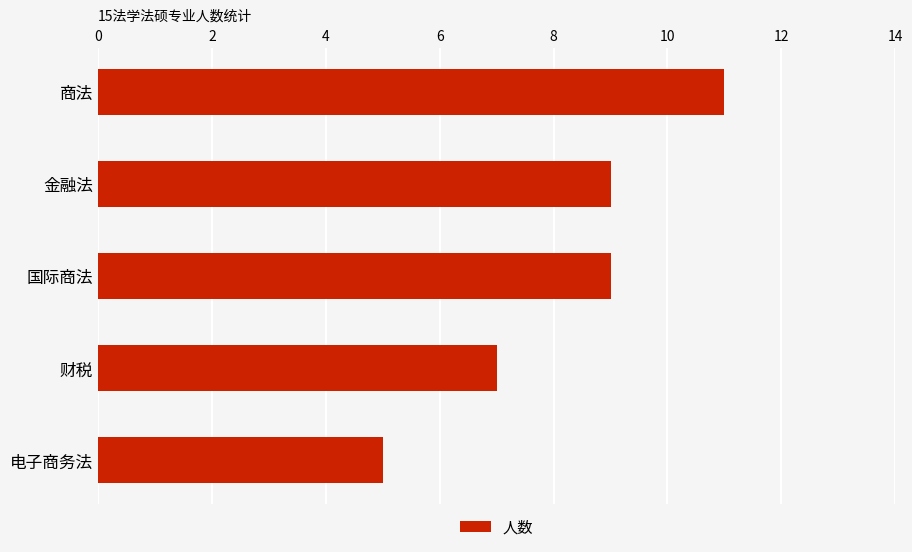

What is the maximum value shown in the chart?

11